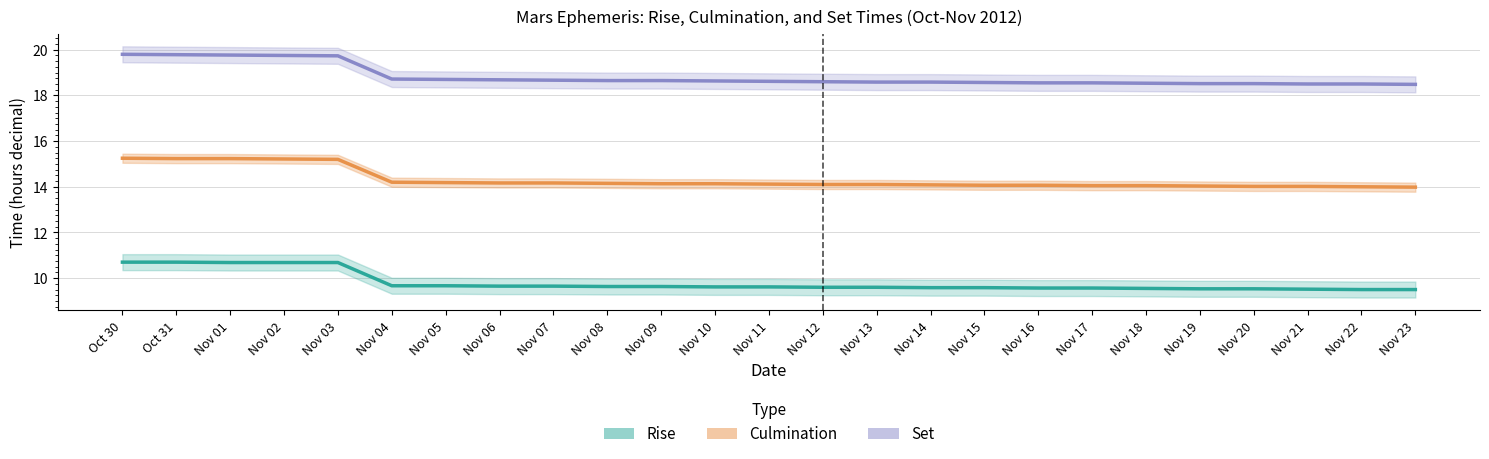

True or false: Set and Culmination intersect in this chart.

False